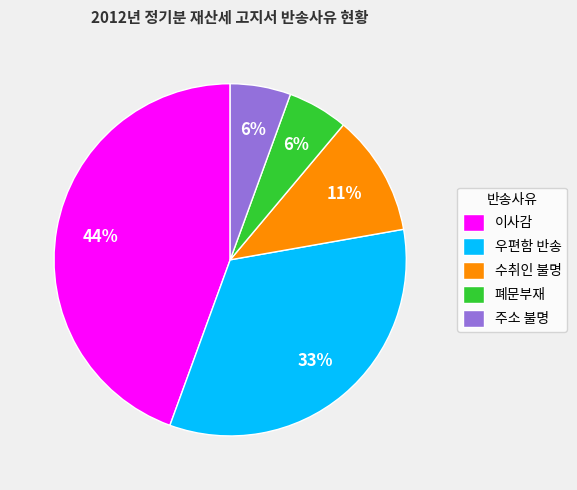

Count the number of slices in the pie.

5